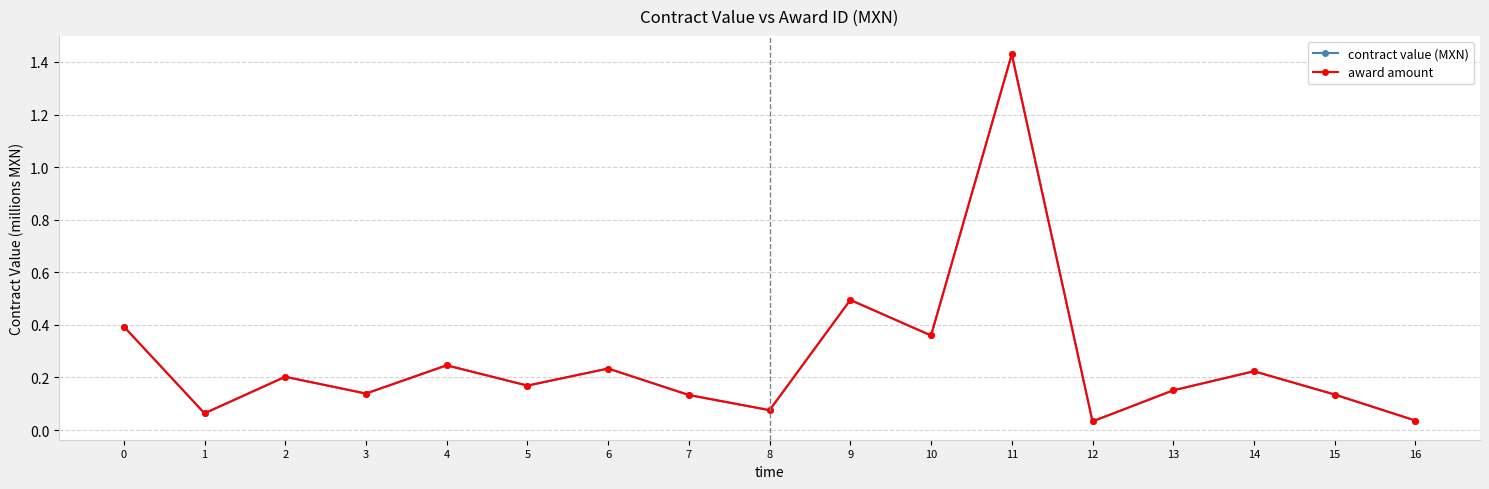

True or false: contract value (MXN) and award amount cross at least once.

False